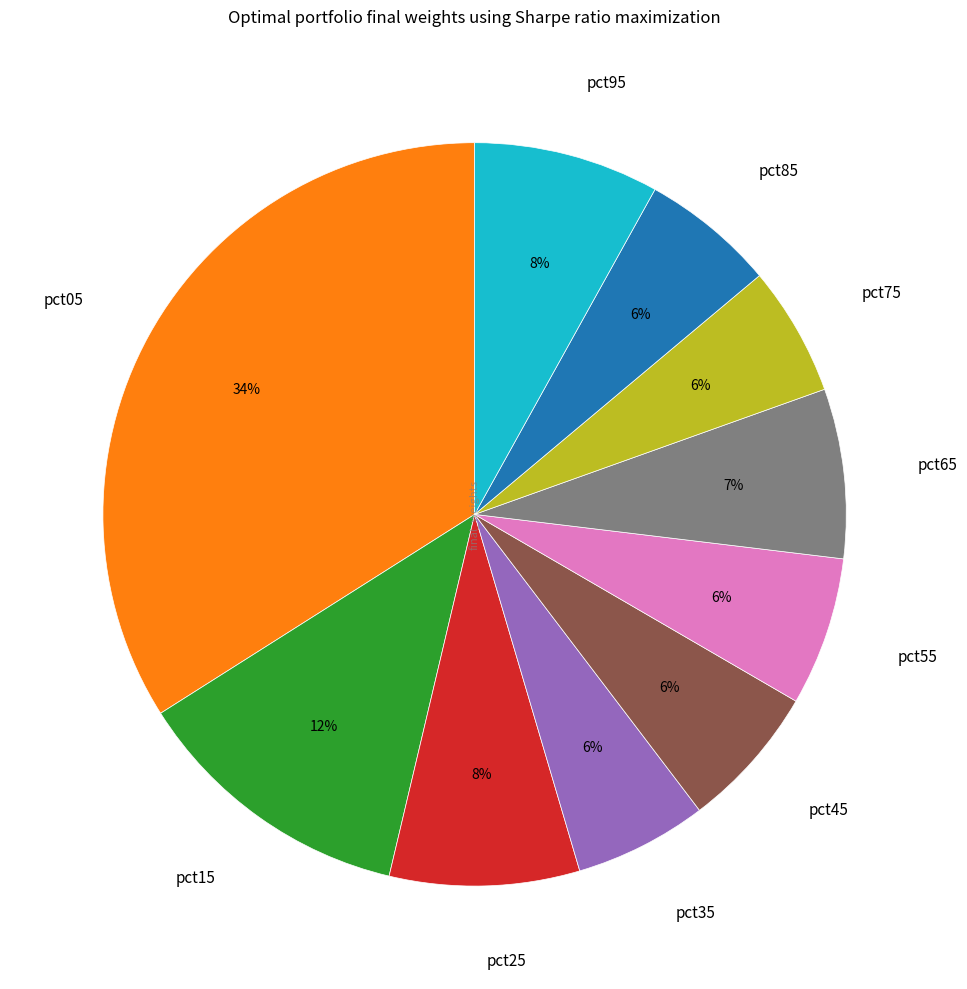

What percentage is the pct45 slice, to the nearest percent?

6%